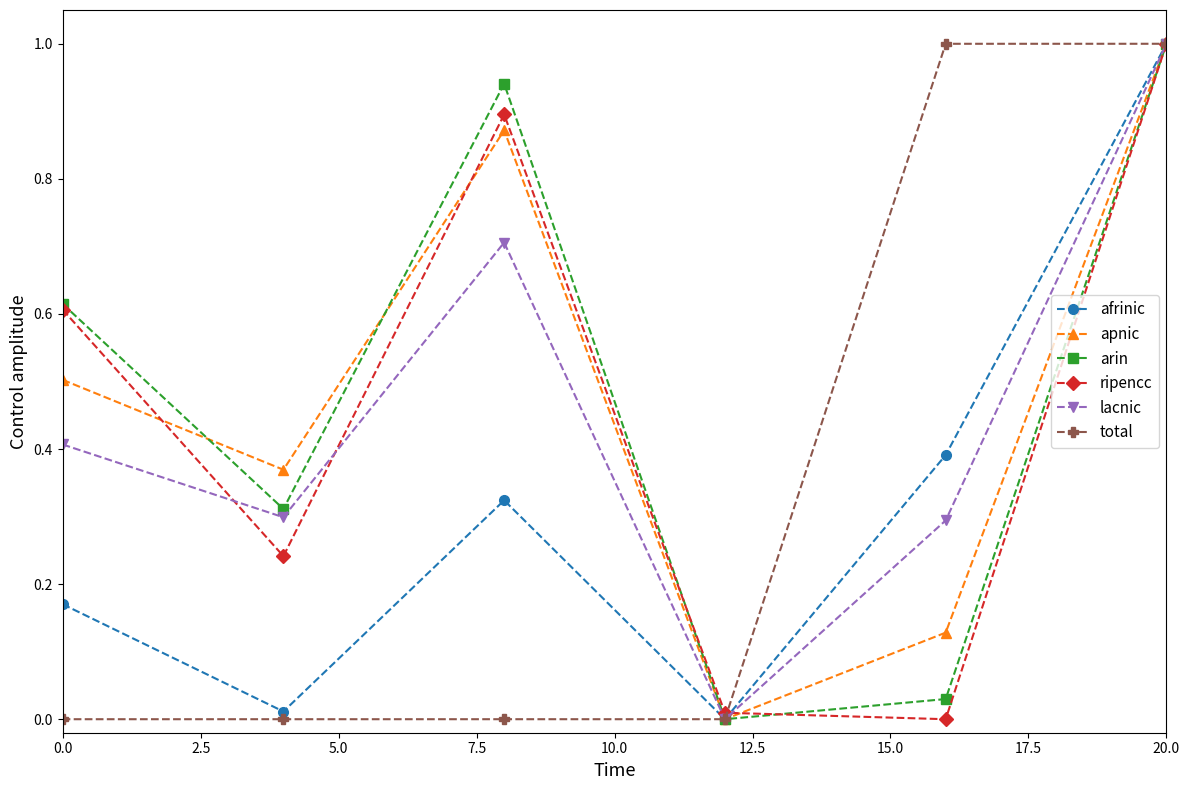

True or false: afrinic has more than 0 points higher than both neighbors.

True